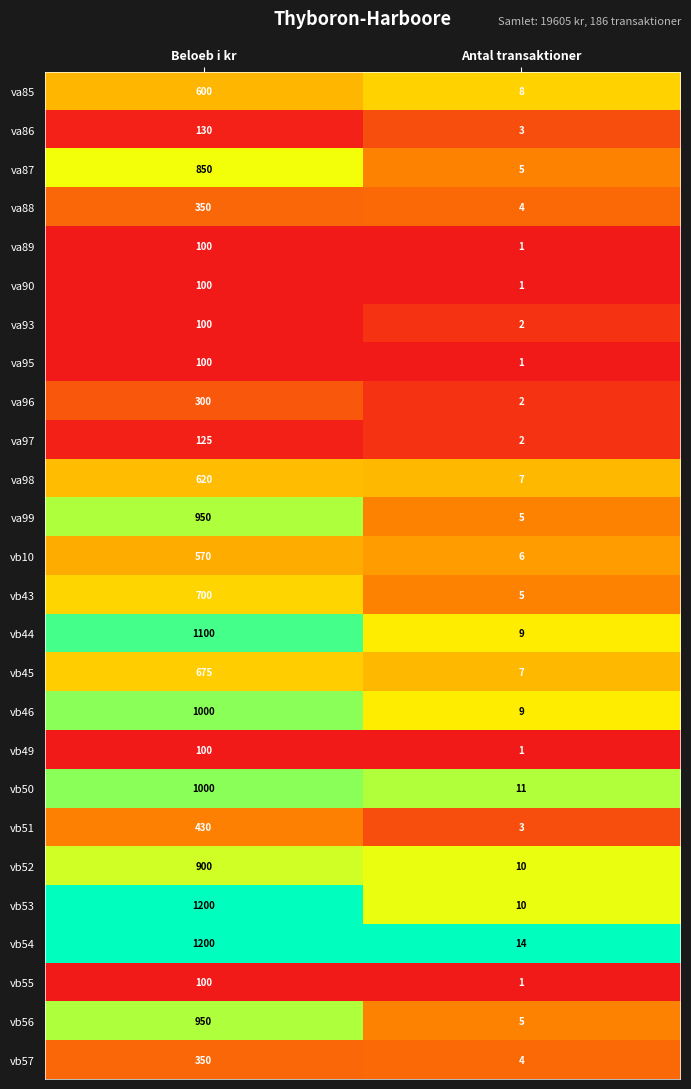

What is the sum of all vb43 values?

705